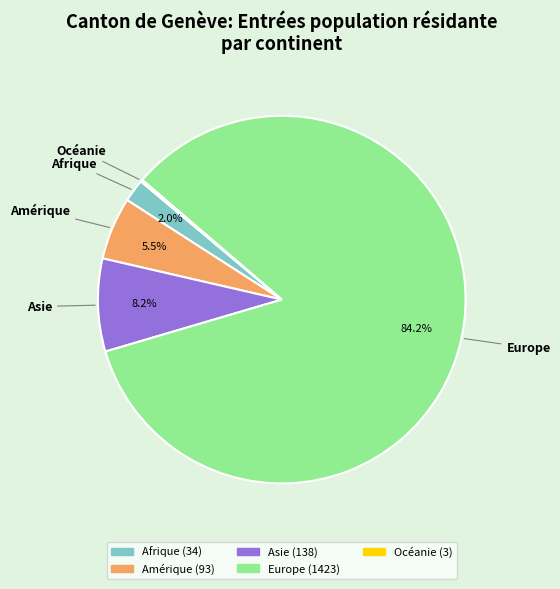

Does any single category account for the majority?

Yes